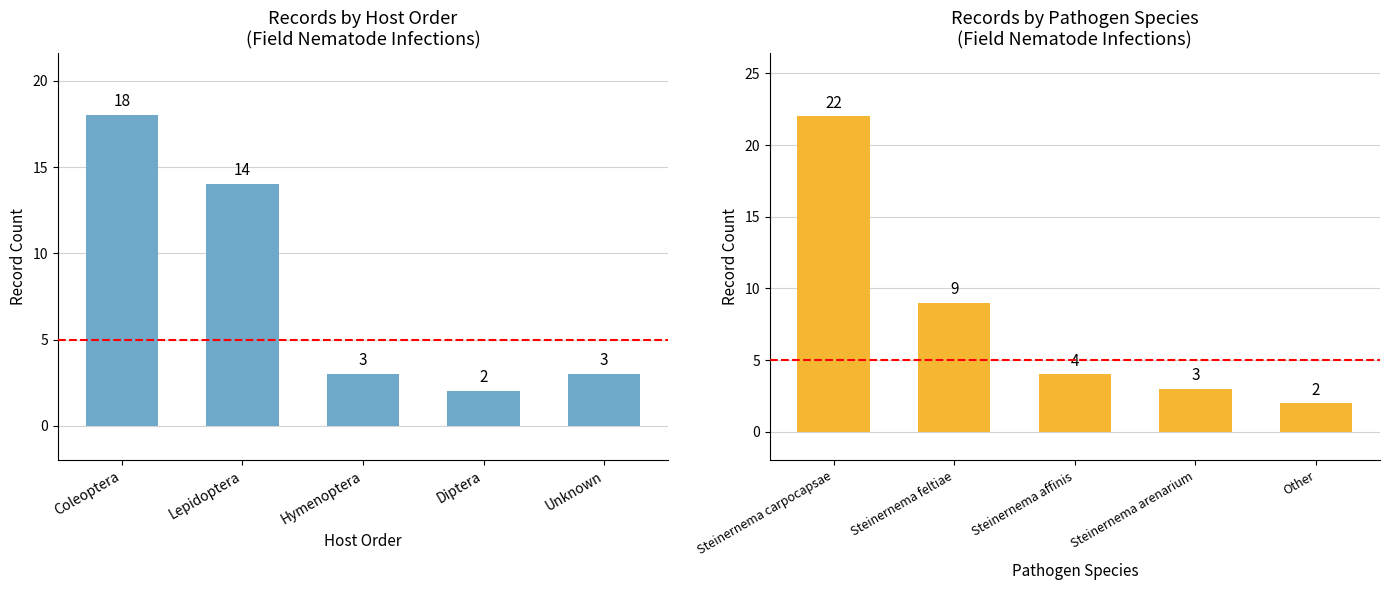

Which has a higher value, Diptera or Coleoptera?

Coleoptera